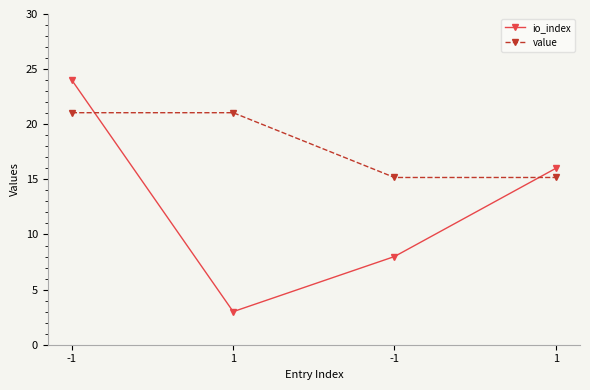

How many lines are shown in the chart?

2